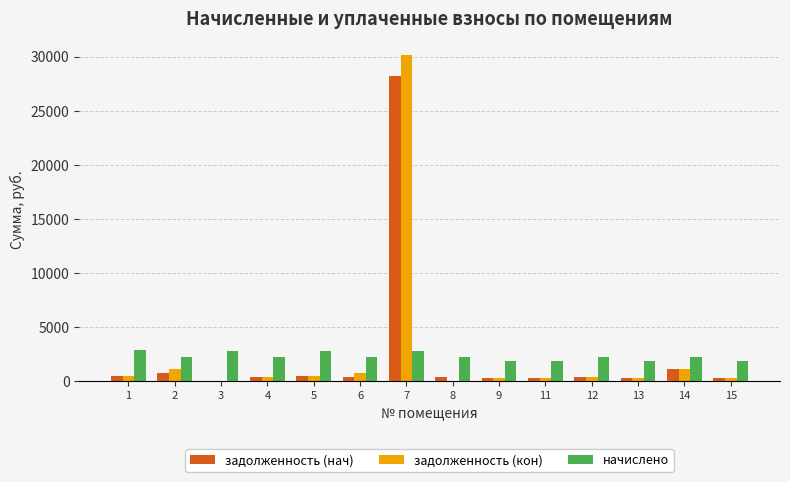

Where does the задолженность (нач) series first go above 373?

1